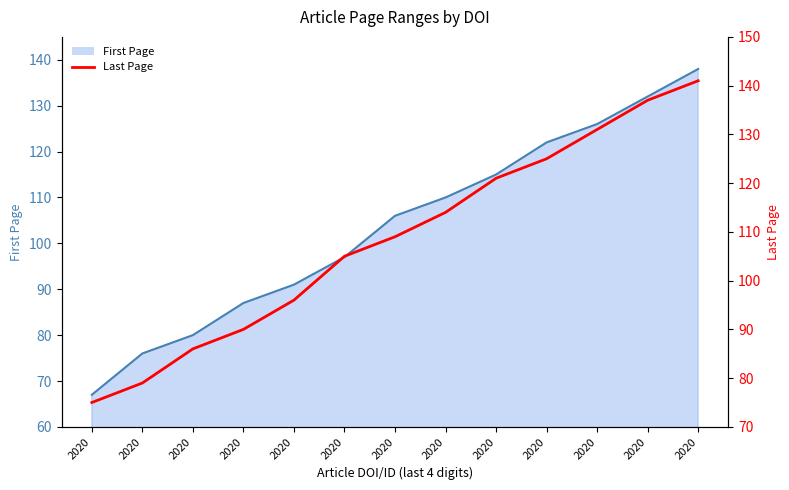

Reading left to right, extract all data points from this chart.

2020=75	2020=79	2020=86	2020=90	2020=96	2020=105	2020=109	2020=114	2020=121	2020=125	2020=131	2020=137	2020=141